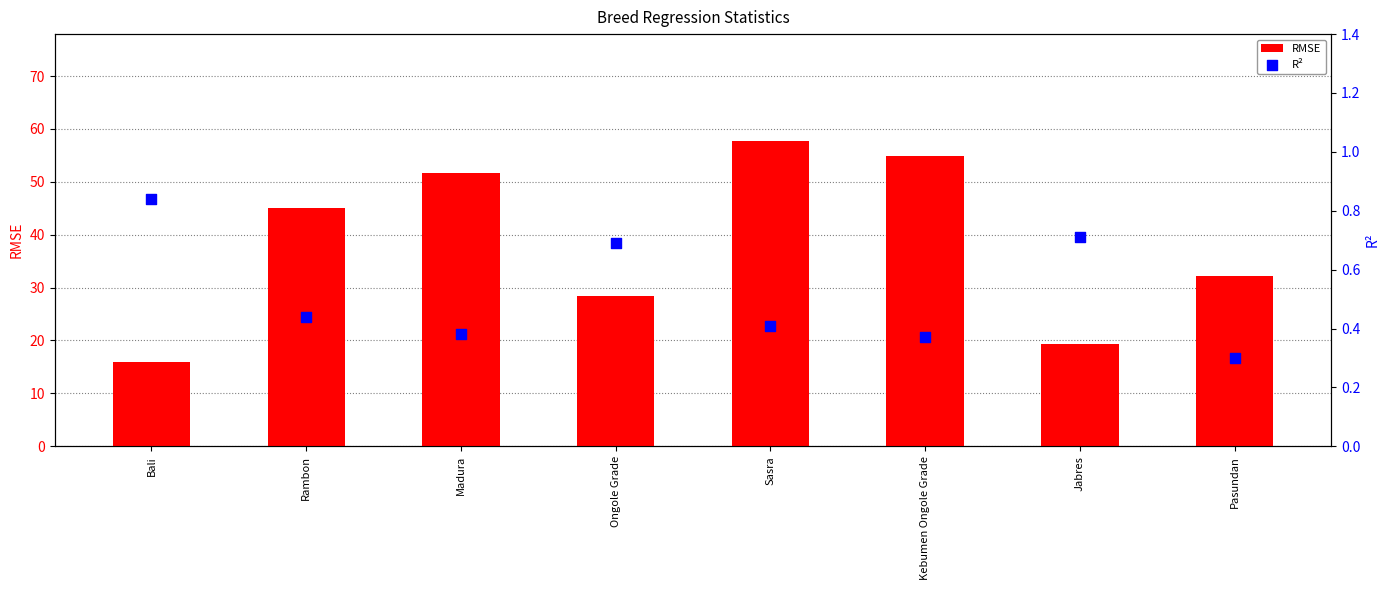

Which series has the largest total across all categories?

RMSE